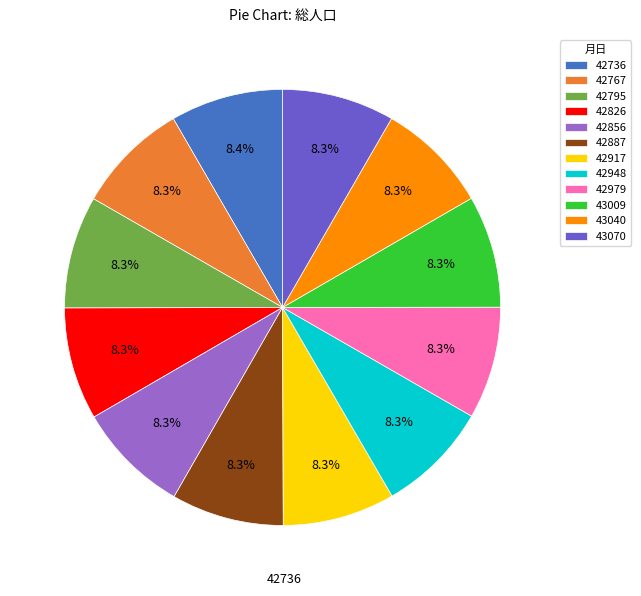

True or false: 42767 accounts for 8% of the total.

True